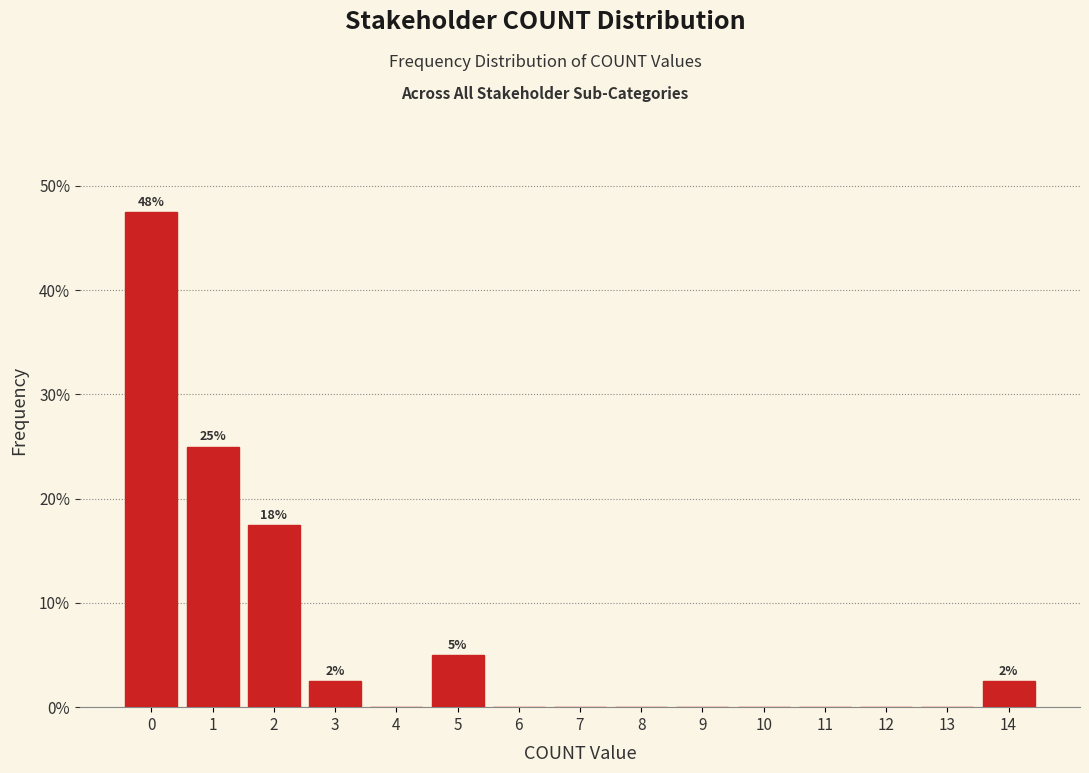

Reading right to left, what are all the values shown in this chart?

14=2.5	13=0.0	12=0.0	11=0.0	10=0.0	9=0.0	8=0.0	7=0.0	6=0.0	5=5.0	4=0.0	3=2.5	2=17.5	1=25.0	0=47.5